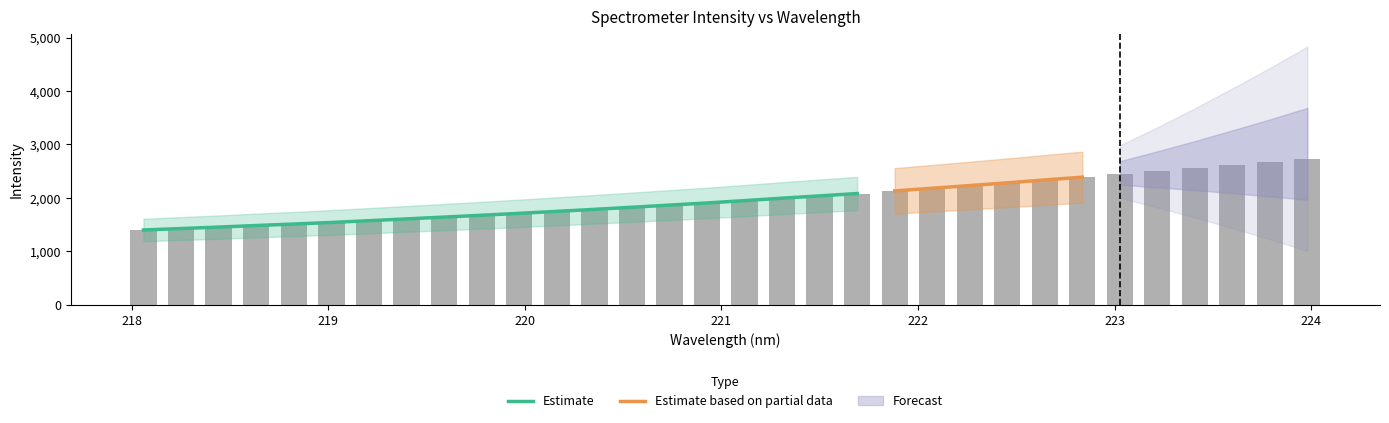

Which has a higher value, 221.4993 or 222.8355?

222.8355